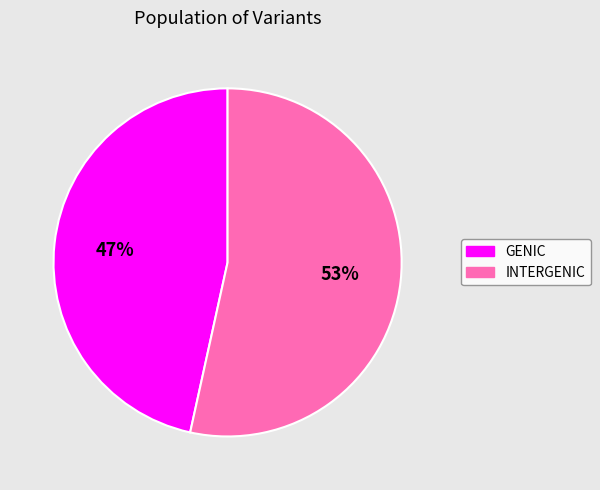

Does any single category account for the majority?

Yes